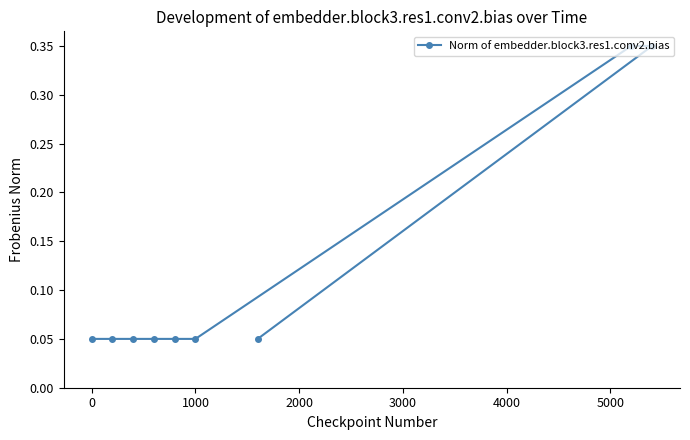

Reading left to right, list all the values displayed in this chart.

0.1	0.1	0.1	0.1	0.1	0.1	0.3	0.3	0.1